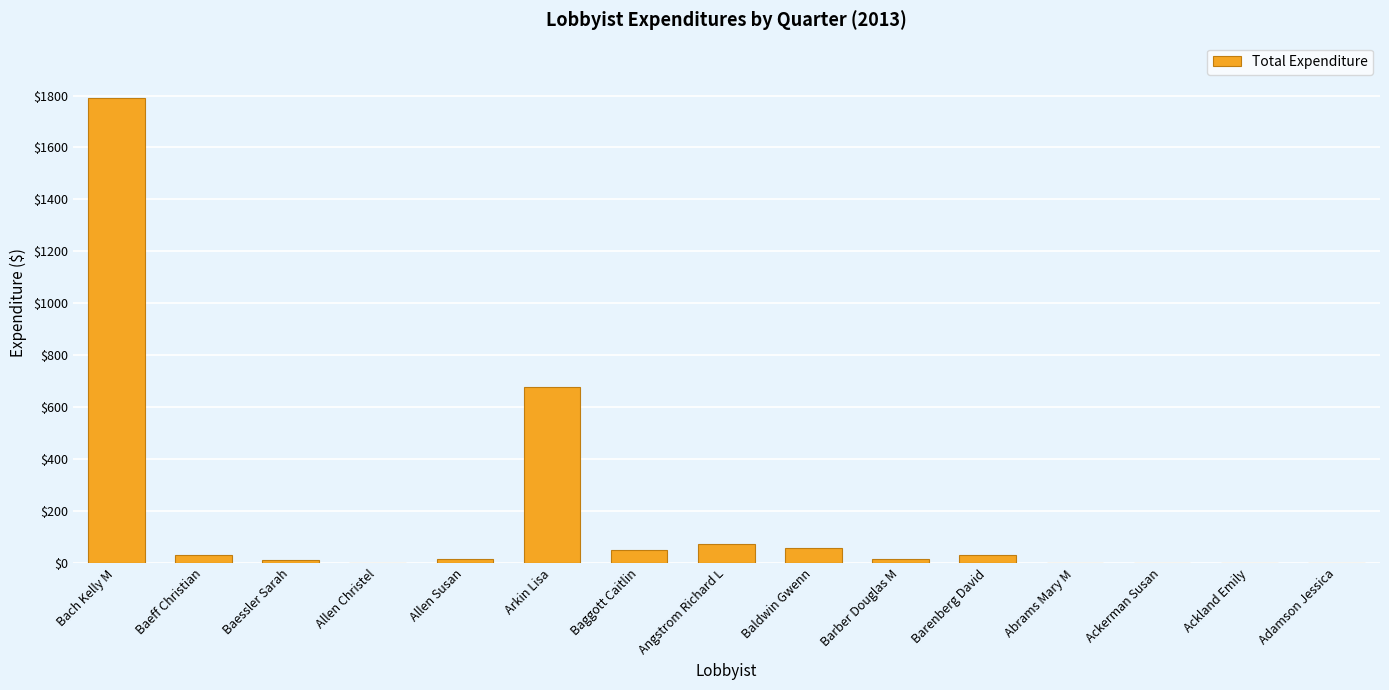

Read the value at Angstrom Richard L.

73.5